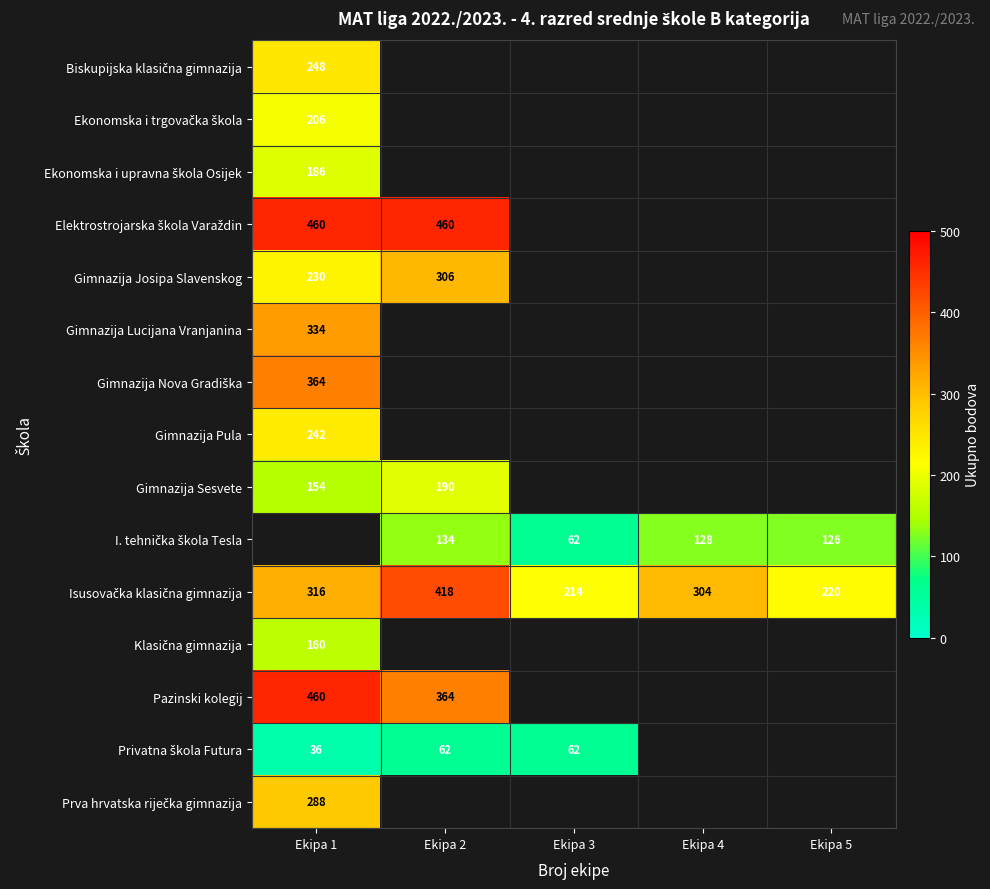

The Gimnazija Lucijana Vranjanina series shows 334 at Ekipa 1. True or false?

True